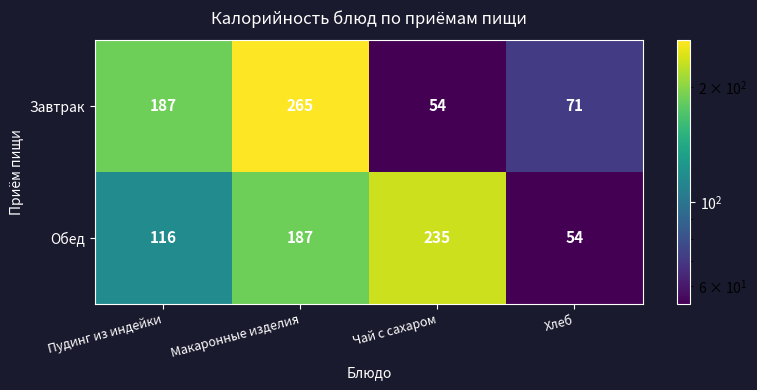

Reading left to right, extract all data points from this chart.

Завтрак: Пудинг из индейки=187	Макаронные изделия=265	Чай с сахаром=54	Хлеб=71
Обед: Пудинг из индейки=116	Макаронные изделия=187	Чай с сахаром=235	Хлеб=54